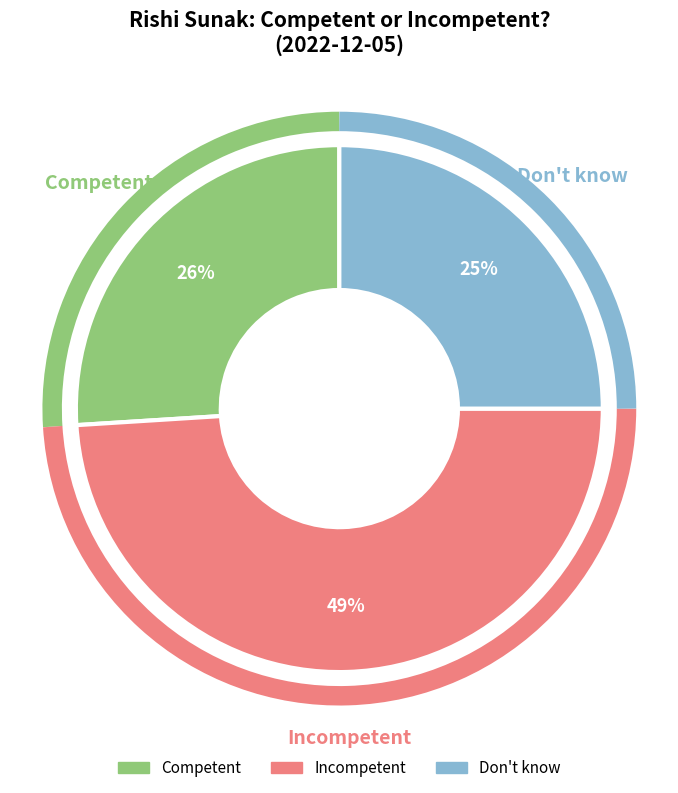

Do Don't know and Competent together represent more than half of the pie?

Yes